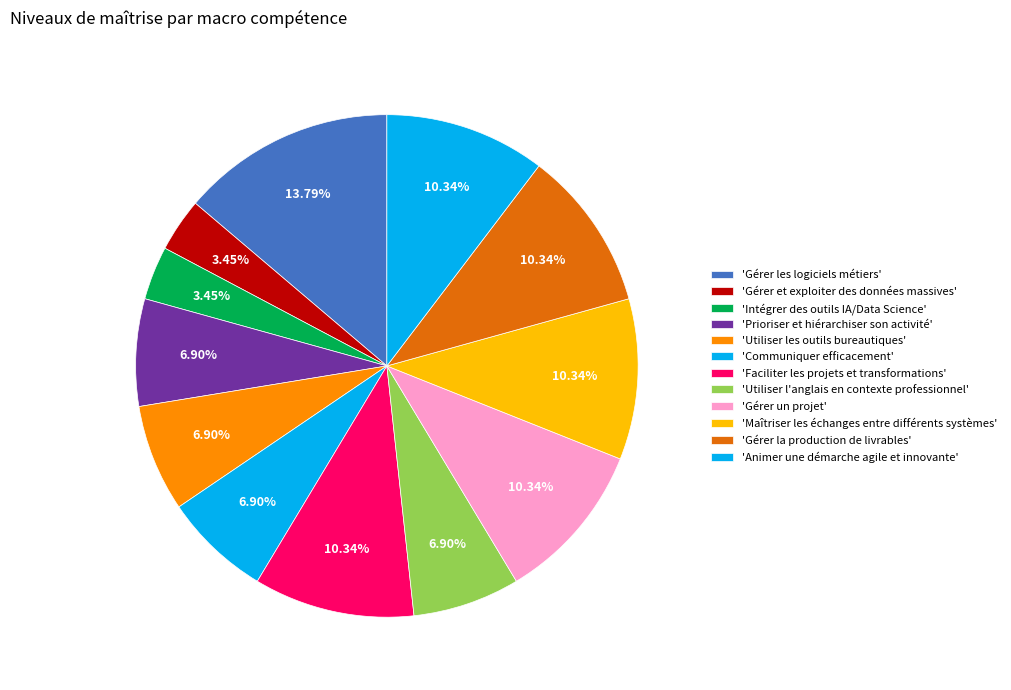

Count the number of slices in the pie.

12